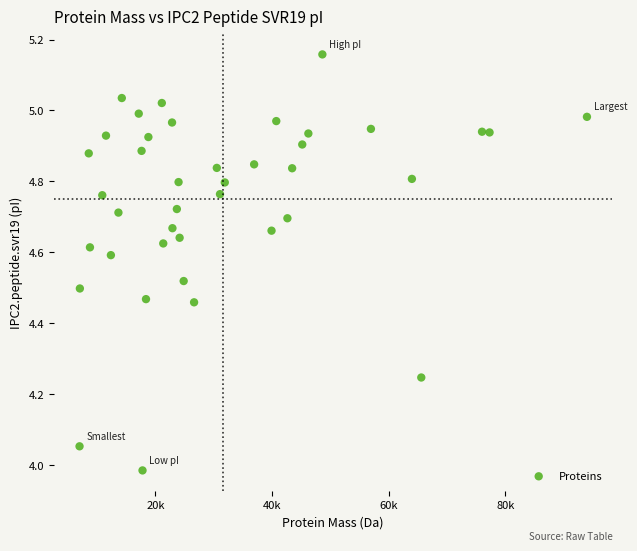

What is the range of Y values (max minus min)?

1.2